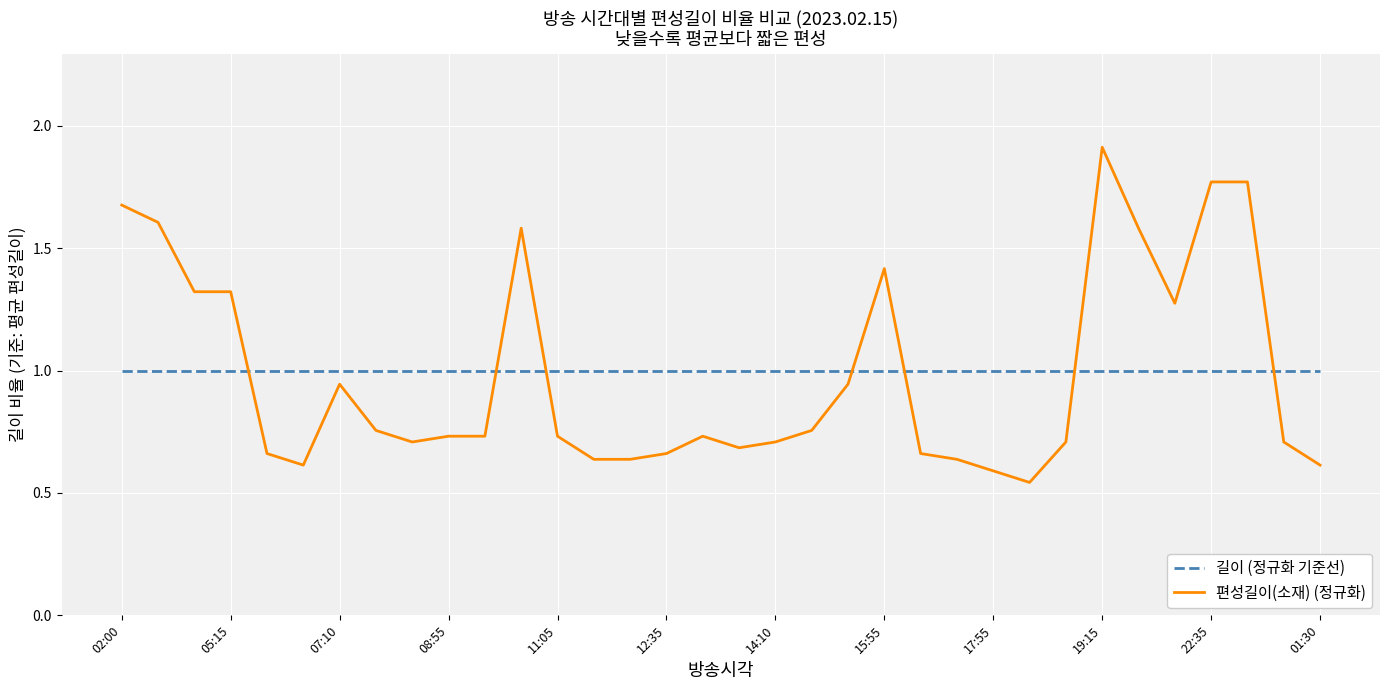

Rank the series by their maximum value, from highest to lowest.

편성길이(소재) (정규화), 길이 (정규화 기준선)